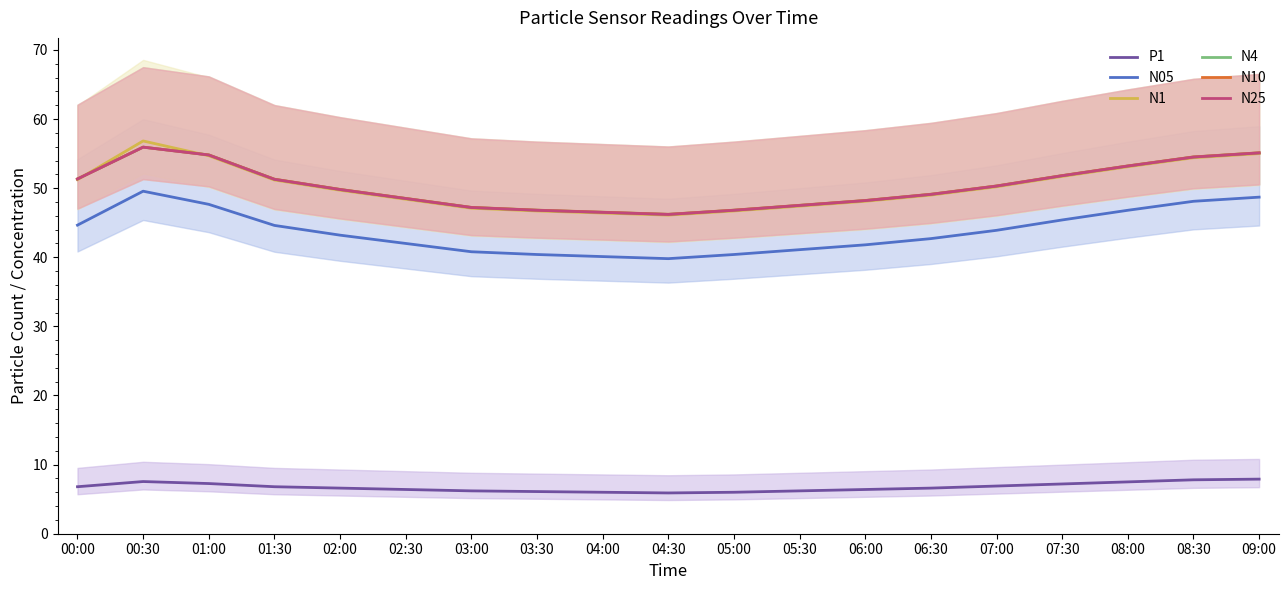

Which has a higher value, 01:30 or 08:30?

08:30